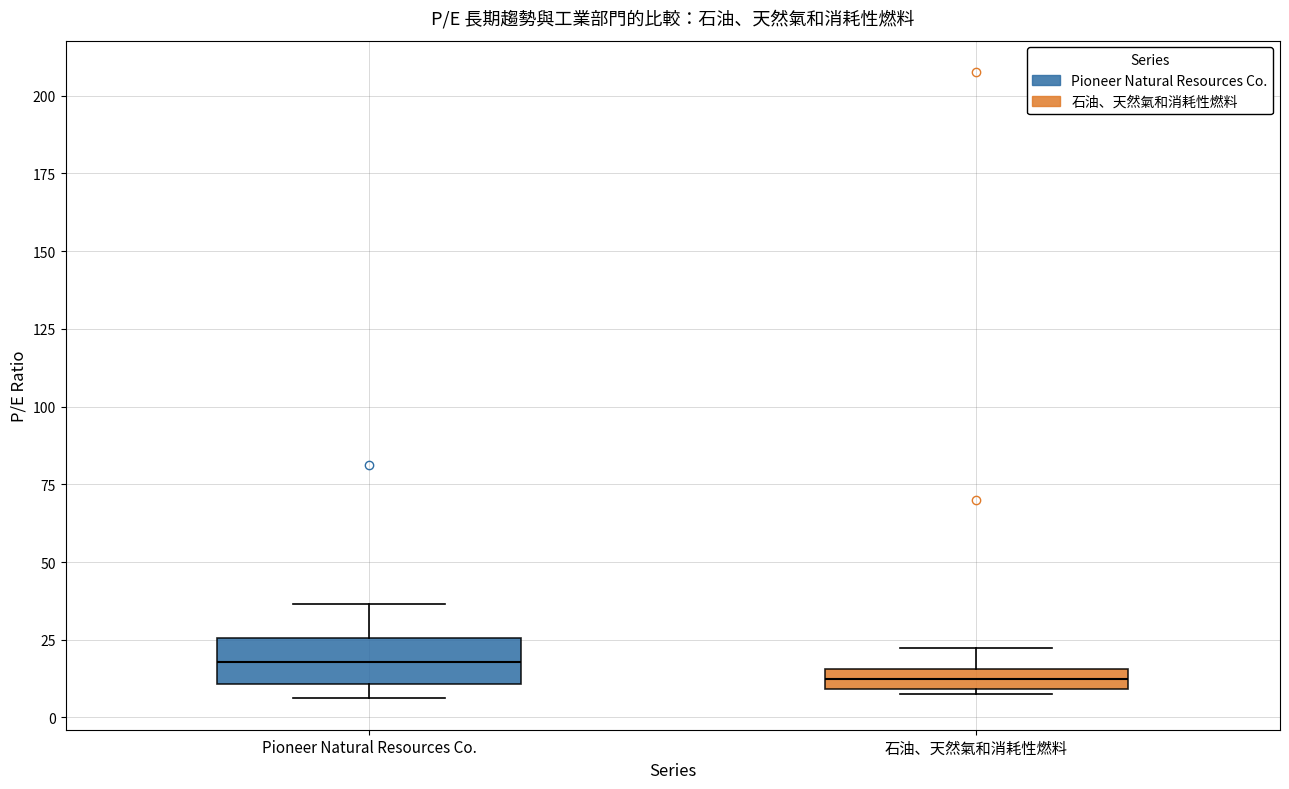

Comparing the boxes themselves (not the whiskers), which one is the tallest?

Pioneer Natural Resources Co.